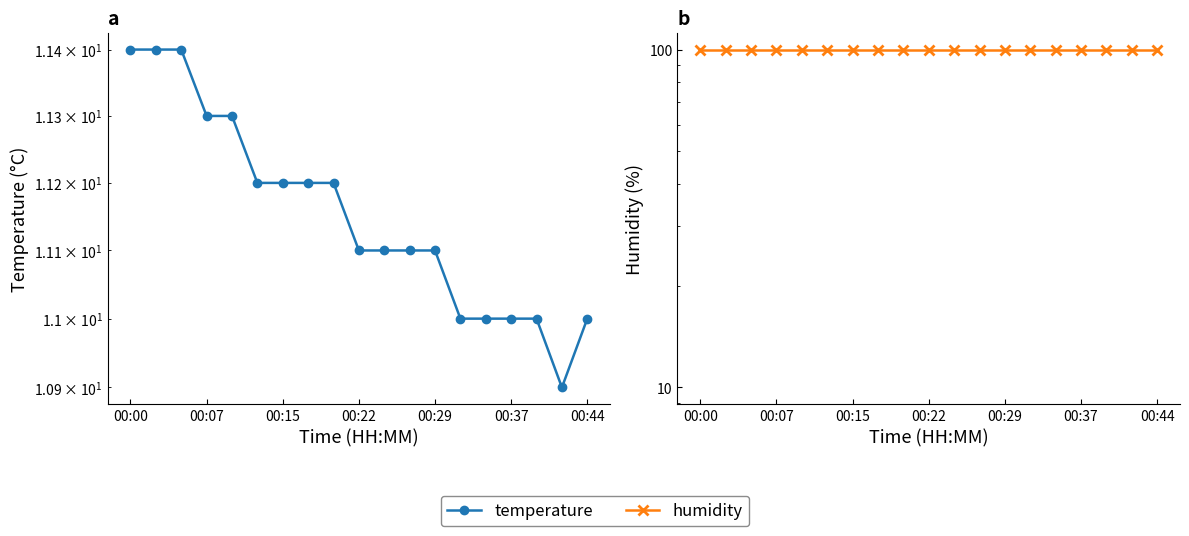

At how many categories does at least one series exceed 59?

19